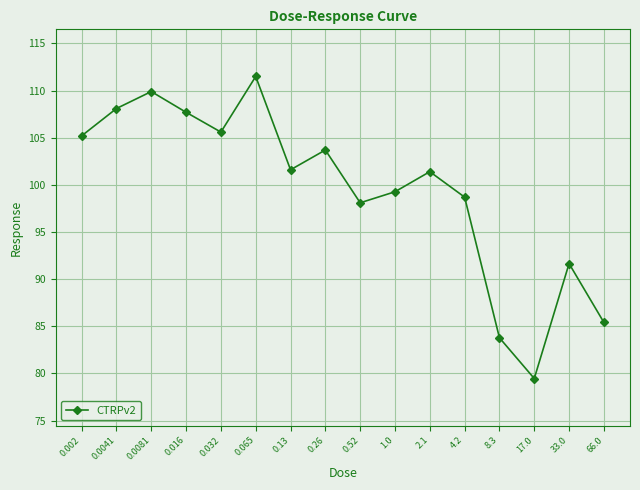

The value at 0.065 is 72.5. True or false?

False